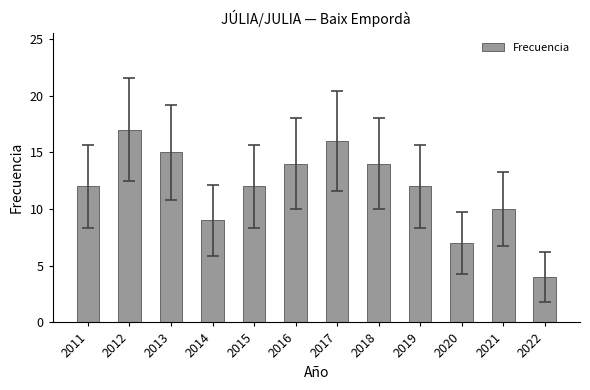

What is the sum of all values?

142